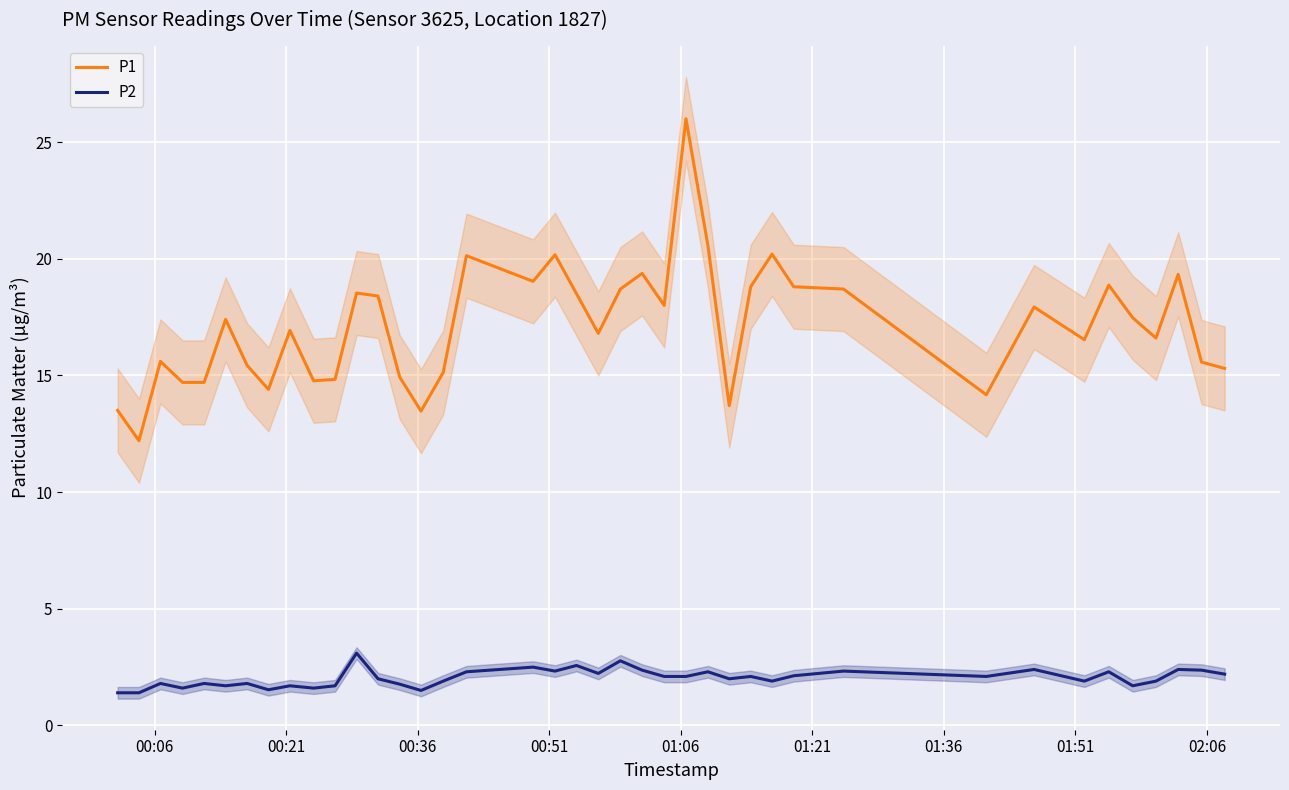

True or false: P1 and P2 intersect in this chart.

False